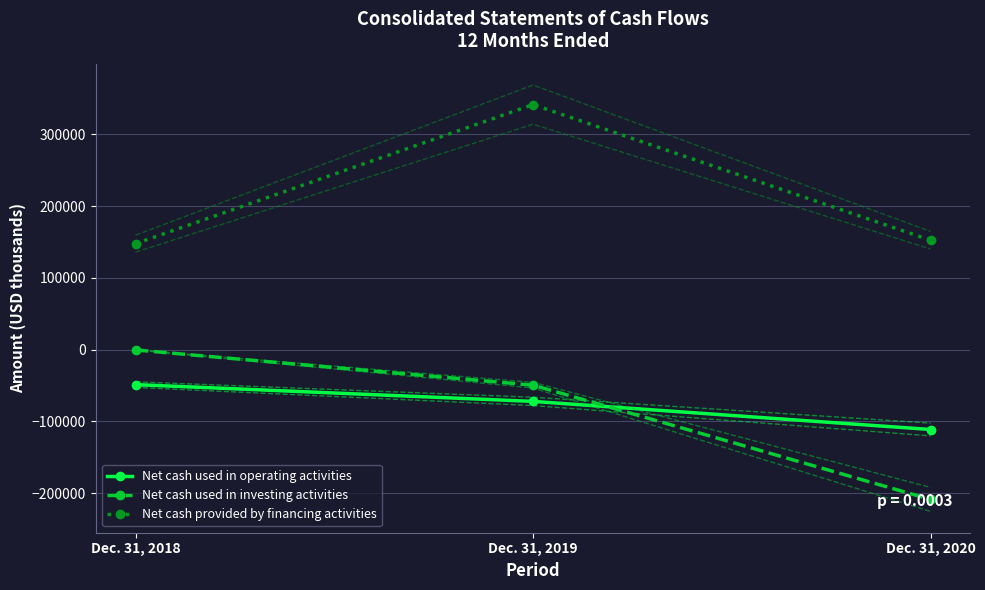

The Net cash used in investing activities series shows -330 at Dec. 31, 2018. True or false?

False